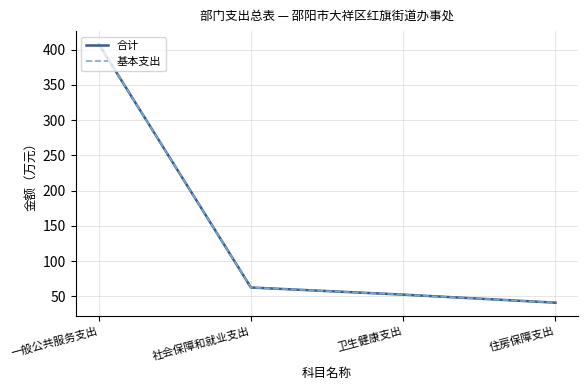

What is the difference between the 基本支出 values at 卫生健康支出 and 一般公共服务支出?

355.4